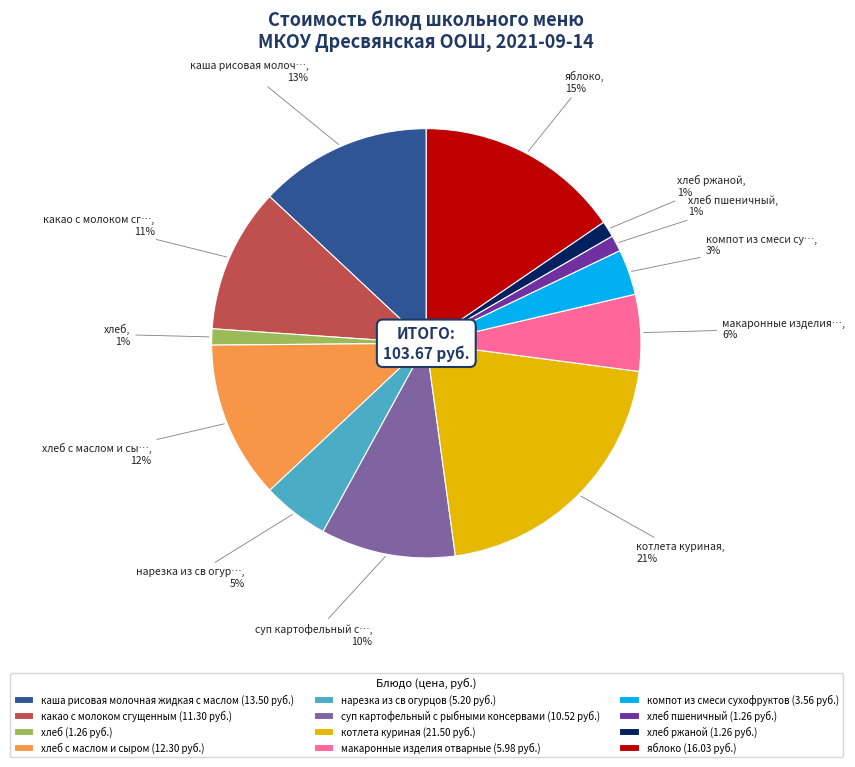

Is the sum of хлеб (1.26 руб.) and каша рисовая молочная жидкая с маслом (13.50 руб.) greater than half?

No